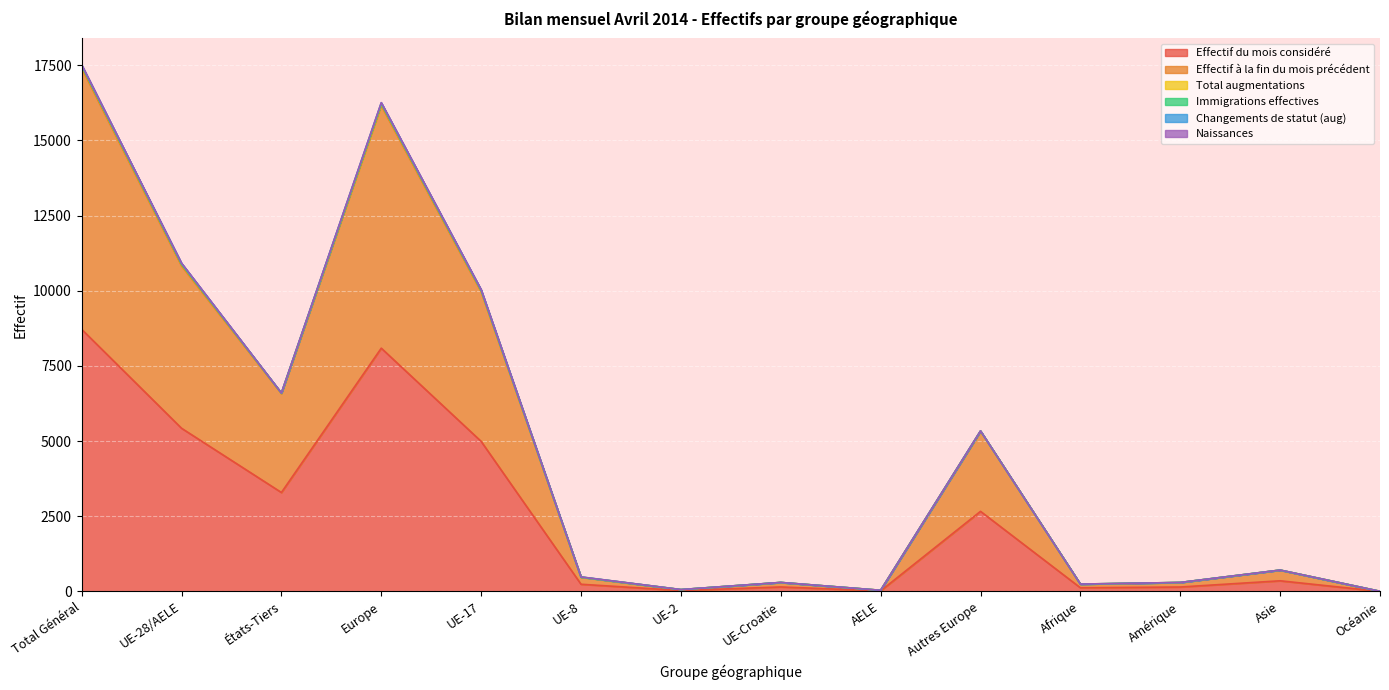

What is the maximum value for Effectif du mois considéré?

8716